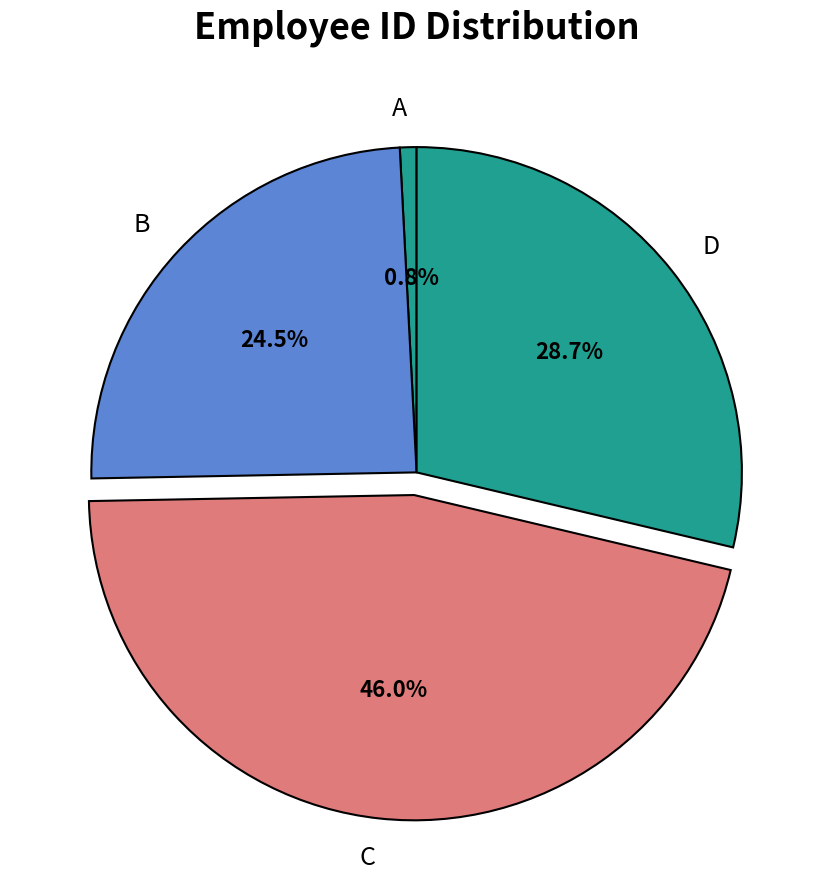

Rank the categories by value from highest to lowest.

C, D, B, A